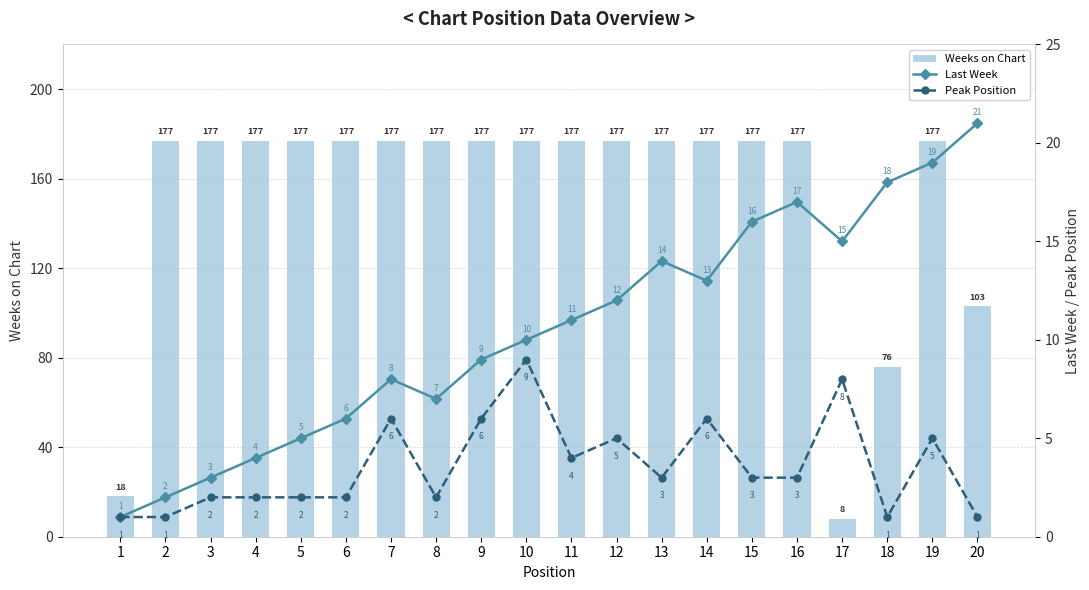

How many data points does each series have?

20